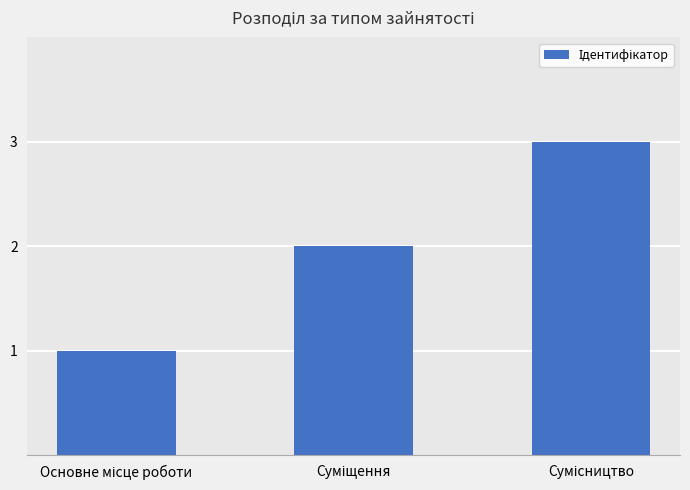

What is the maximum value shown in the chart?

3